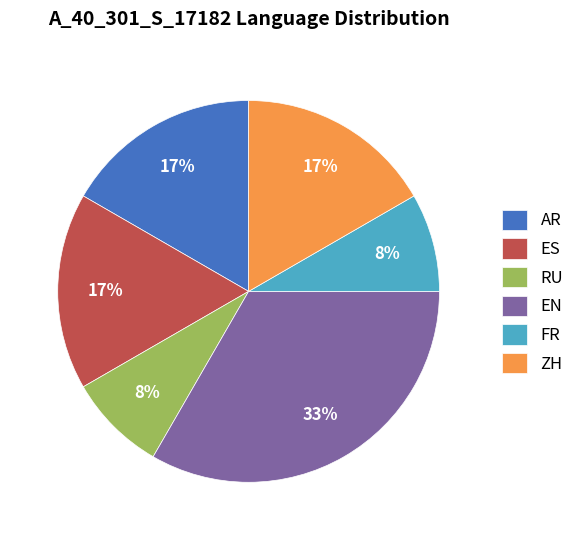

Combined, do FR and ZH account for over 50%?

No